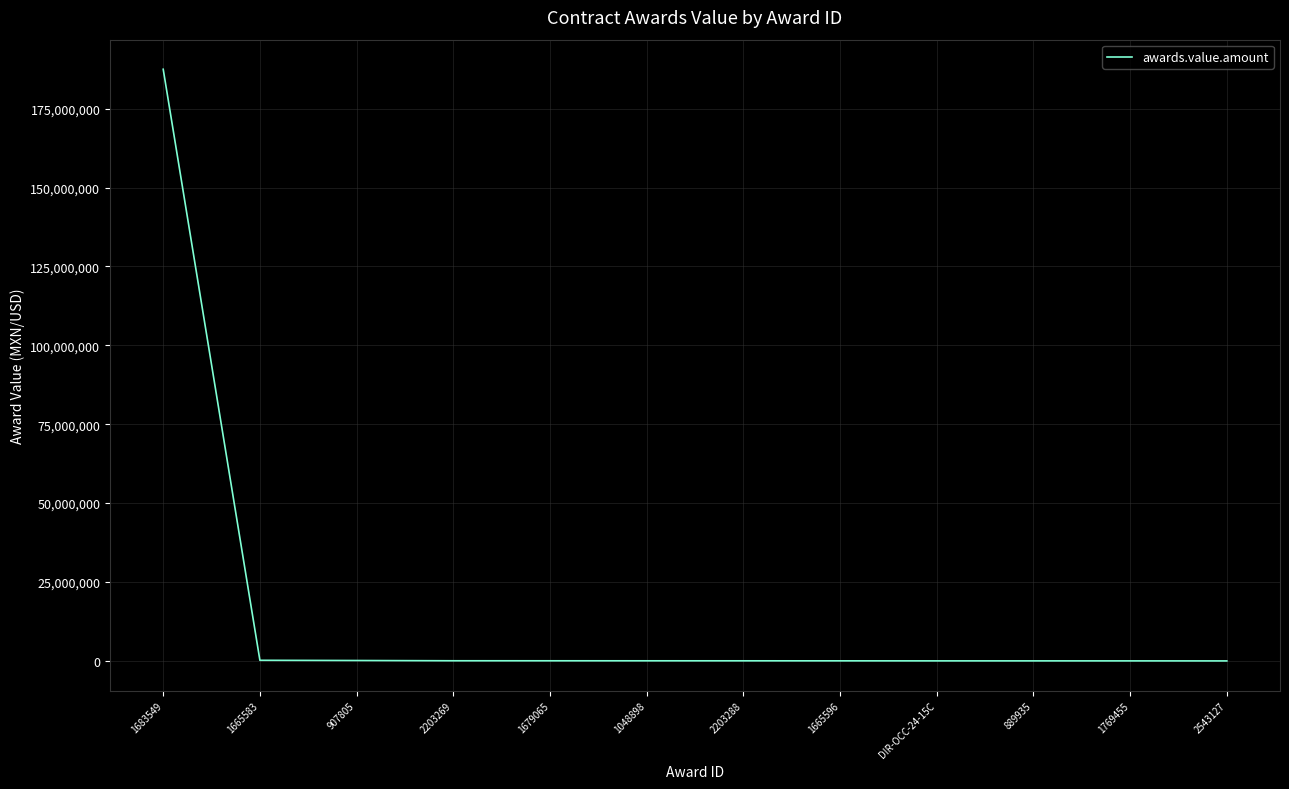

The value at 1683549 is 268358670.9. True or false?

False